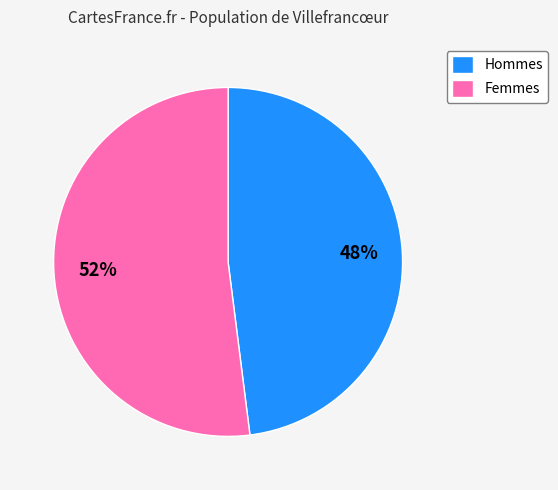

What percentage is the Femmes slice, to the nearest percent?

52%